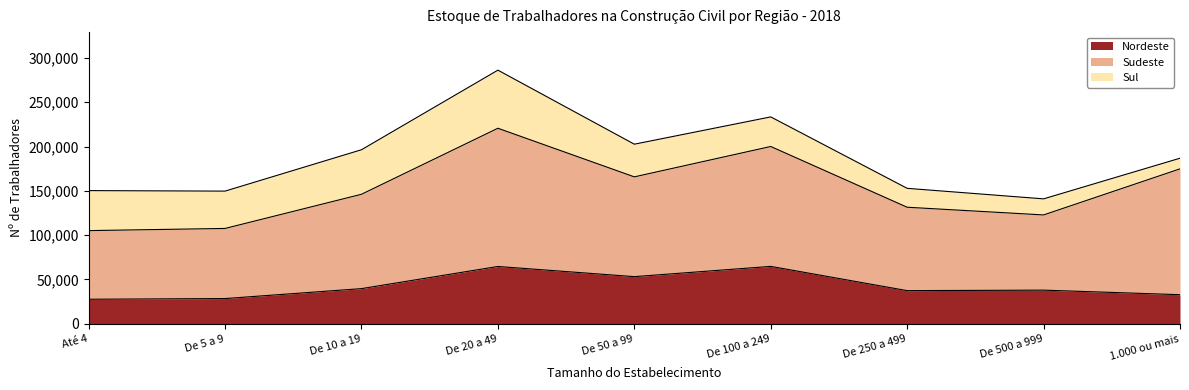

What is the minimum value shown in the chart?

12015